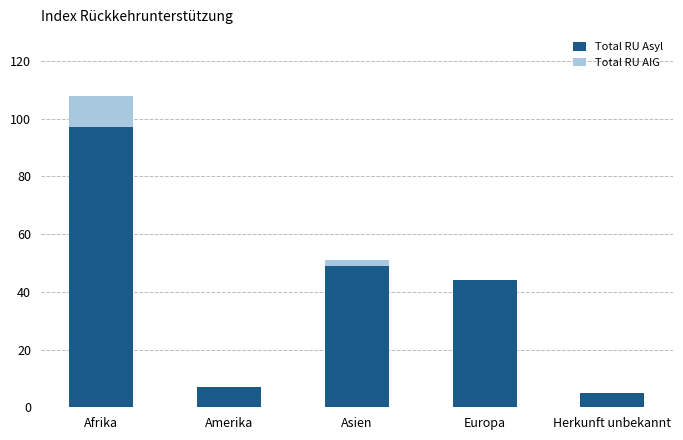

What is the sum of all Total RU Asyl values?

202